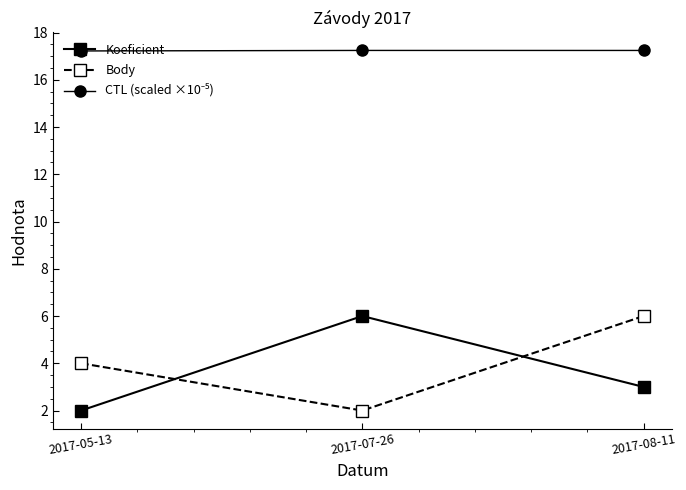

Count the Body values in the range 2 to 6.

3